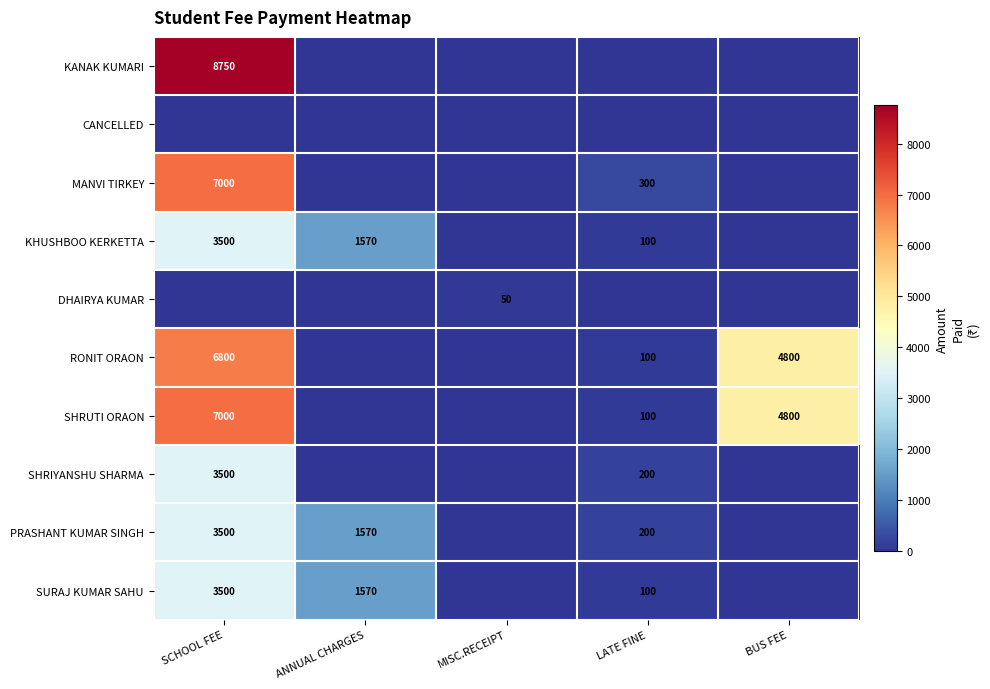

What is the spread (max minus min) of values at ANNUAL CHARGES?

1570